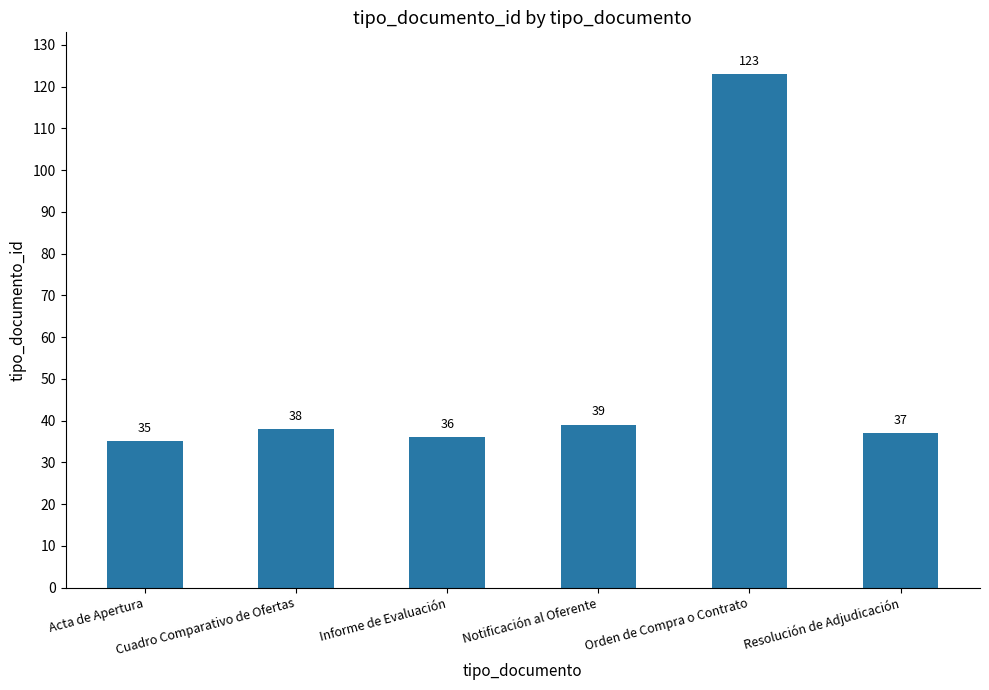

Are the bars grouped side by side (vs. stacked)?

No